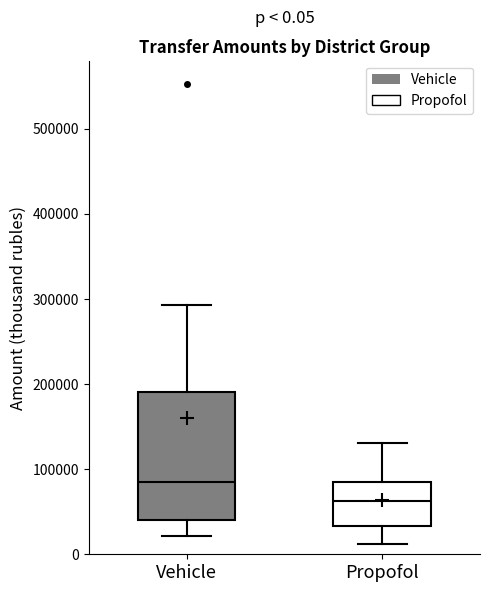

Which box has the highest median line?

Vehicle